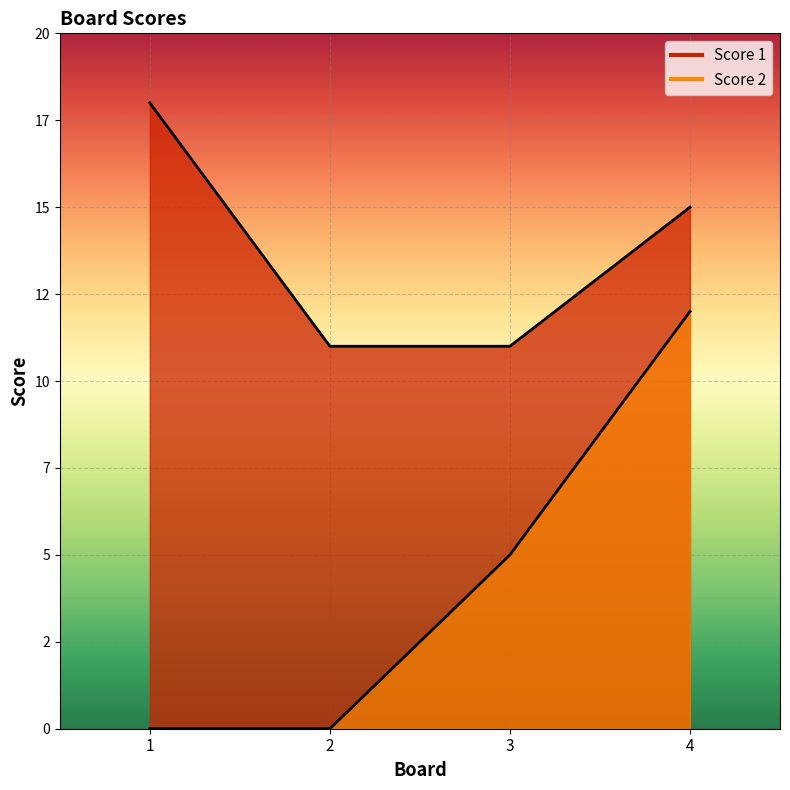

Reading right to left, extract all data points from this chart.

Score 1: 15	11	11	18
Score 2: 12	5	0	0